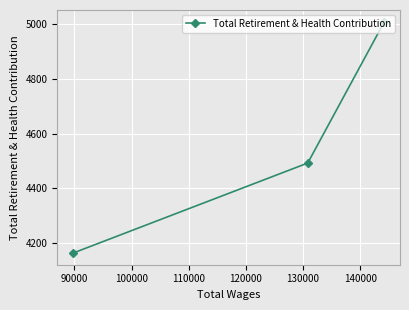

How many lines are shown in the chart?

1